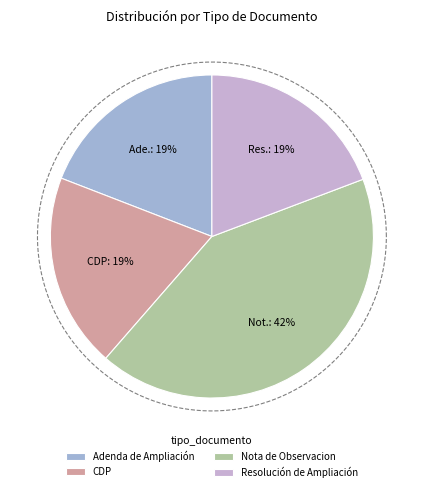

Is it true that Adenda de Ampliación is 27% of the pie?

False